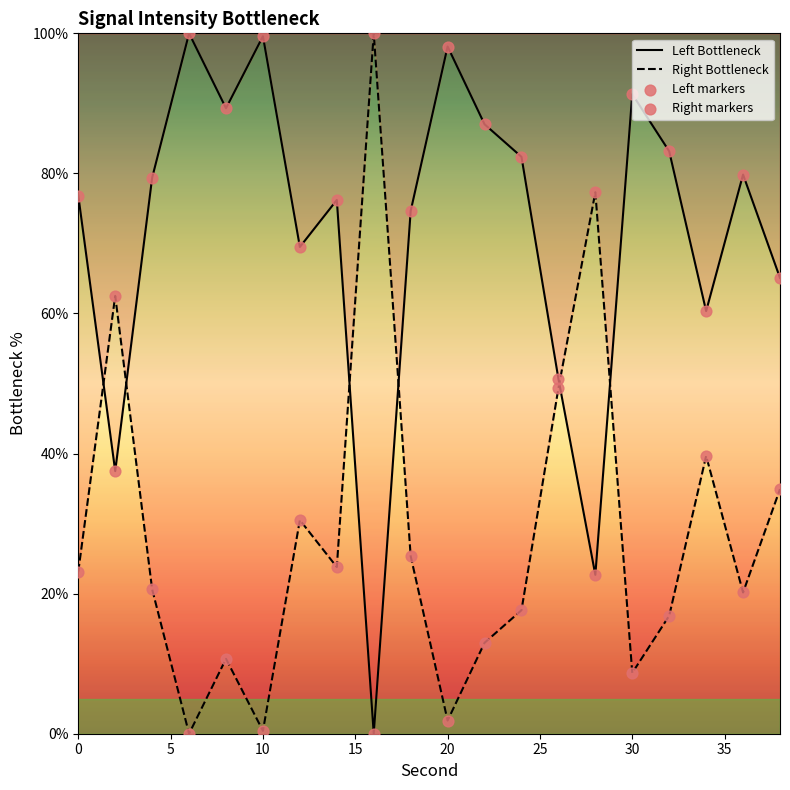

Which series has the largest total across all categories?

Left Bottleneck